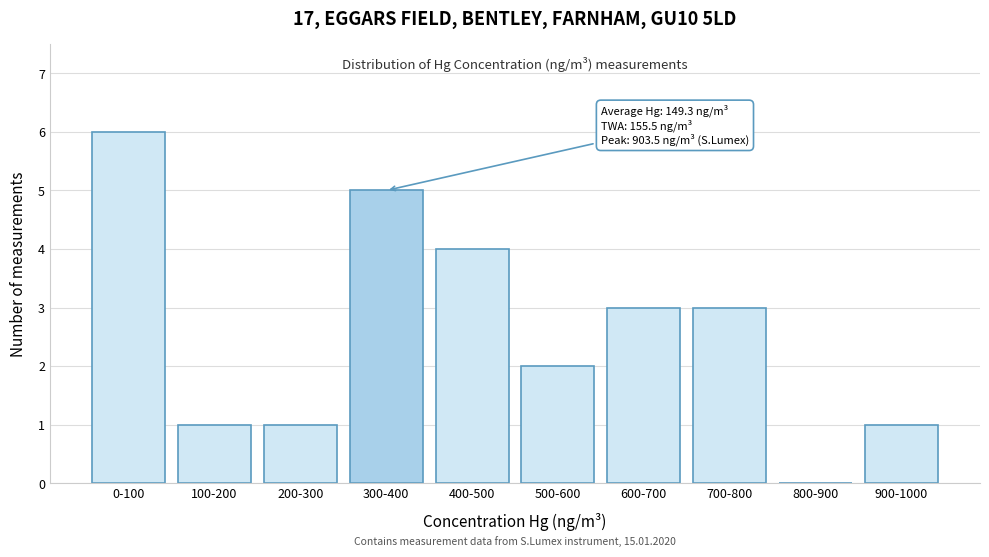

Reading right to left, what are all the values shown in this chart?

900-1000=1	800-900=0	700-800=3	600-700=3	500-600=2	400-500=4	300-400=5	200-300=1	100-200=1	0-100=6